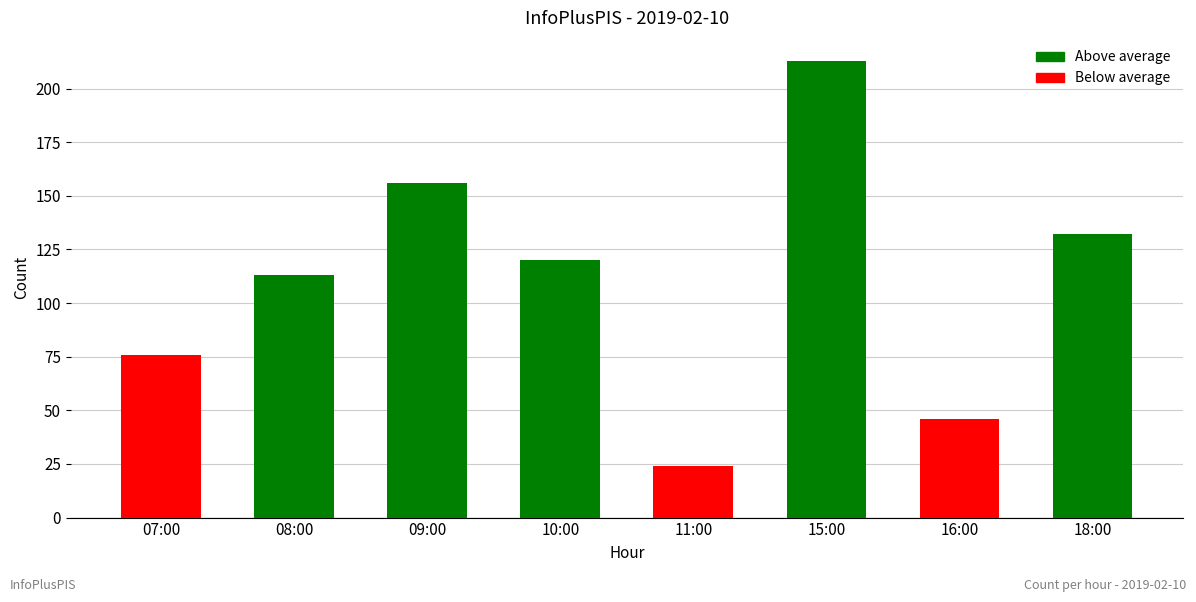

What is the change in value from 10:00 to 16:00?

-74